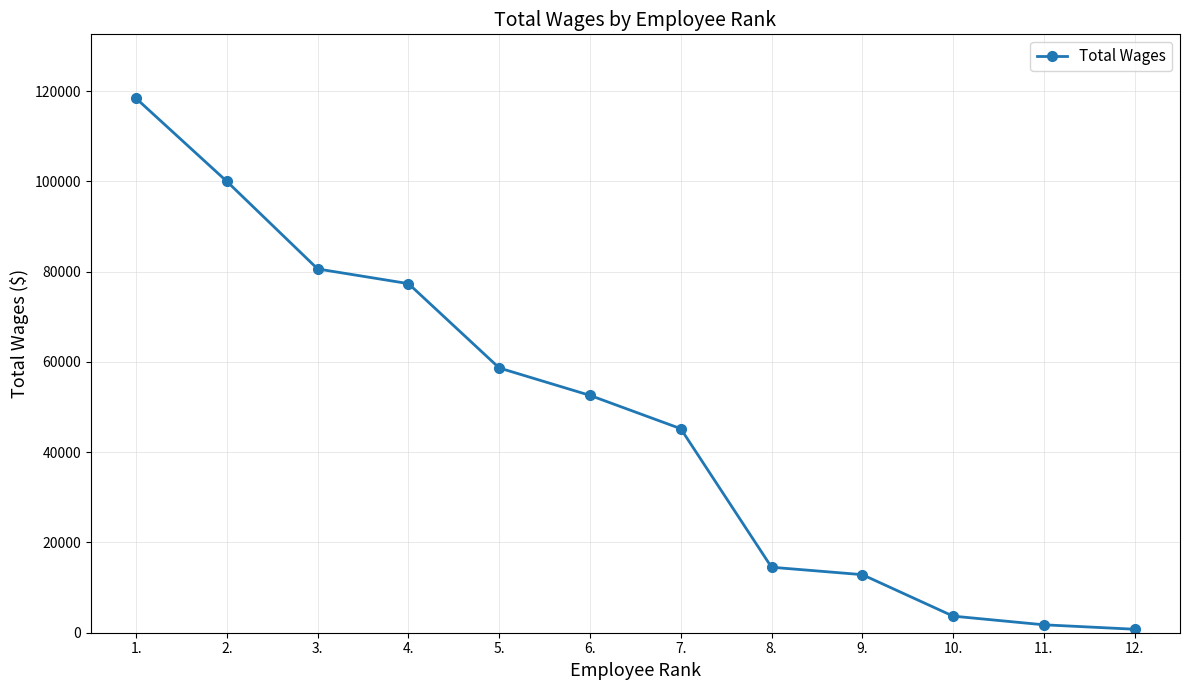

The value at 1. is 118354. True or false?

True